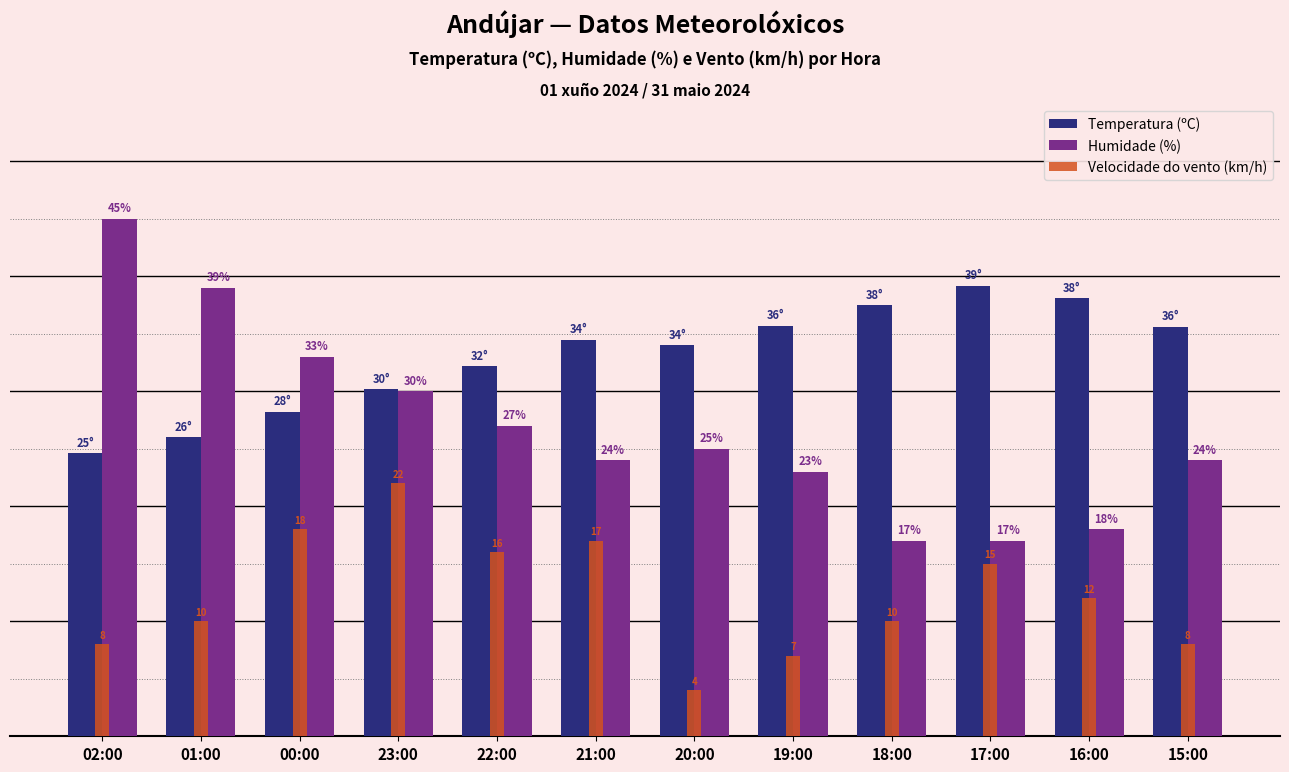

What is the label of the 6th bar from the left?

21:00